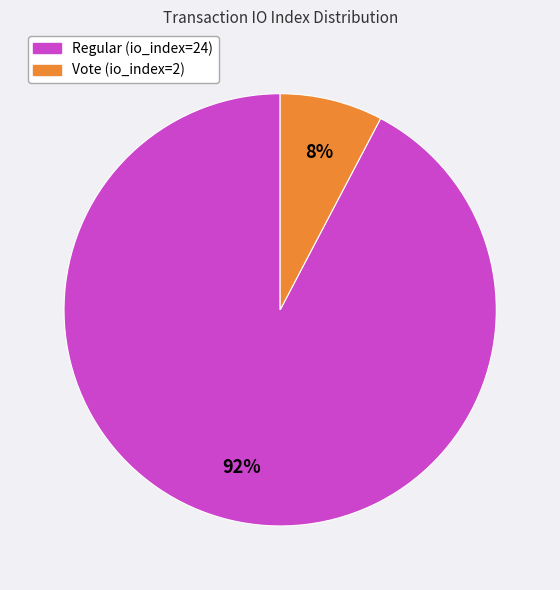

To the nearest percent, what is the combined percentage of Regular (io_index=24) and Vote (io_index=2)?

100%